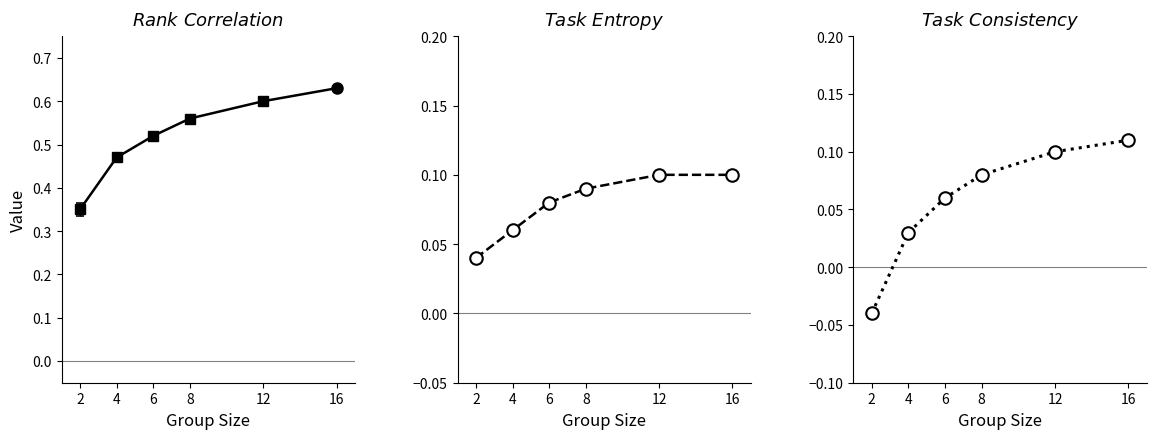

Is the value of Task Consistency at 16 greater than the value of Task Entropy at 12?

Yes